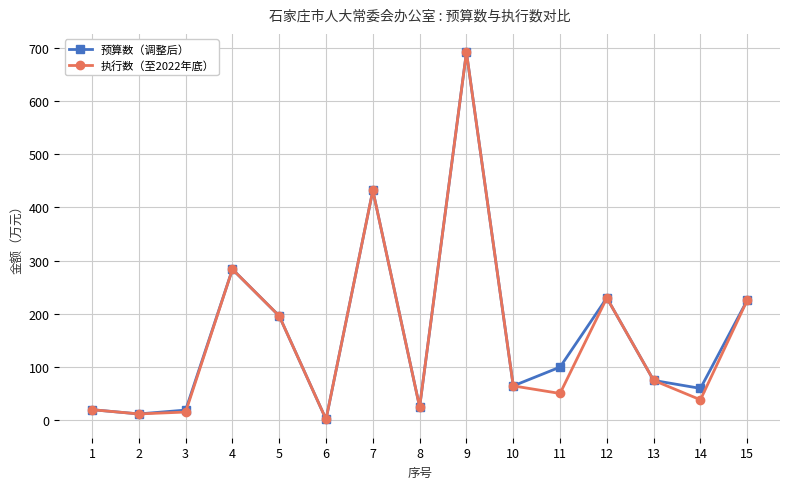

What is the average value of the 执行数（至2022年底） series?

157.5